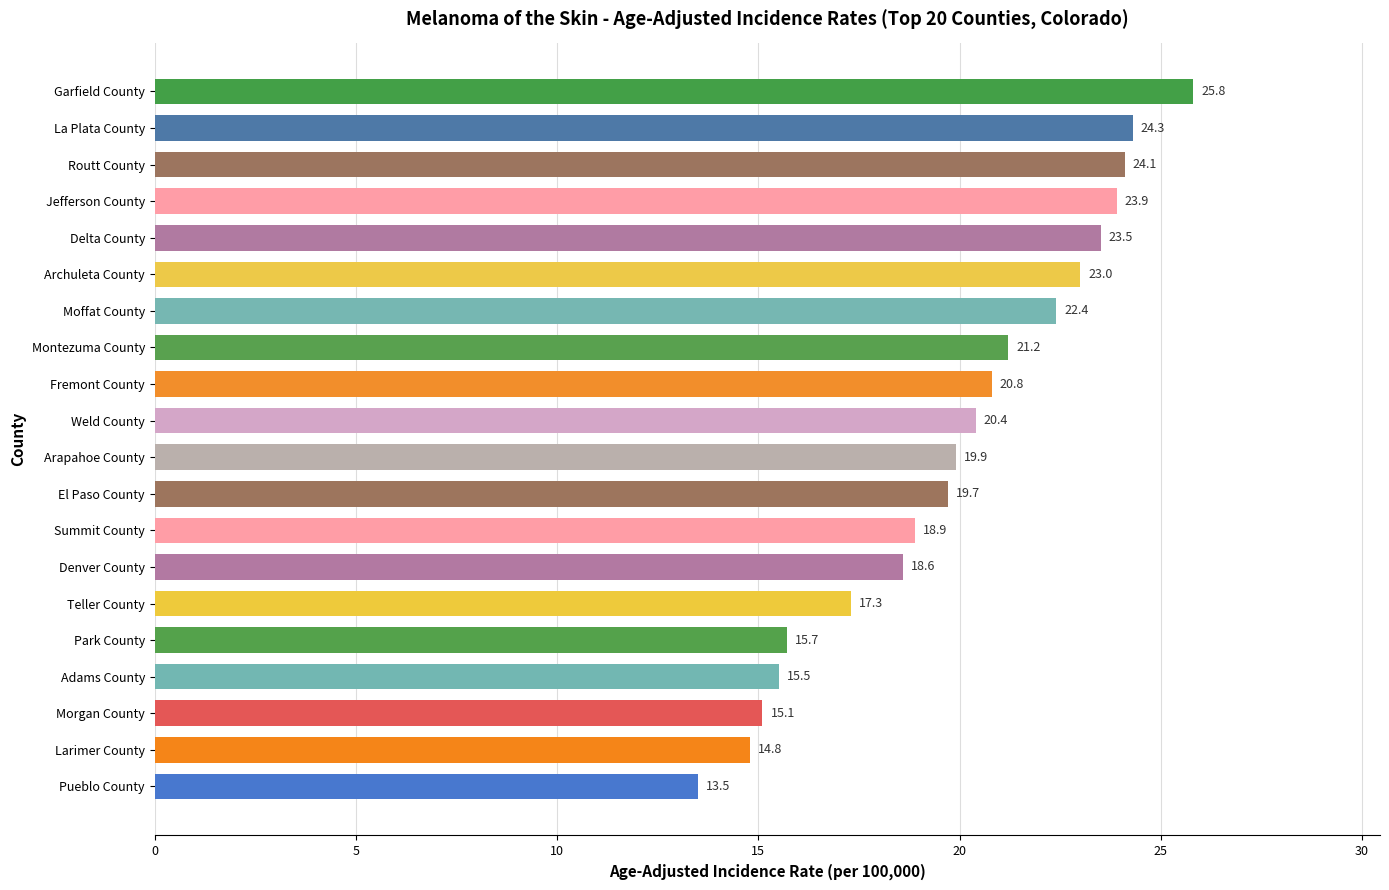

Is it true that the value at El Paso County is 19.7?

True